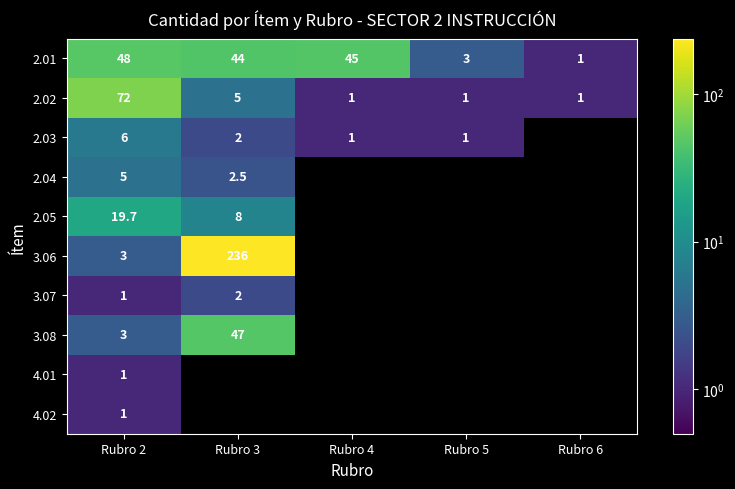

How many values in the 2.01 series are below 44?

2